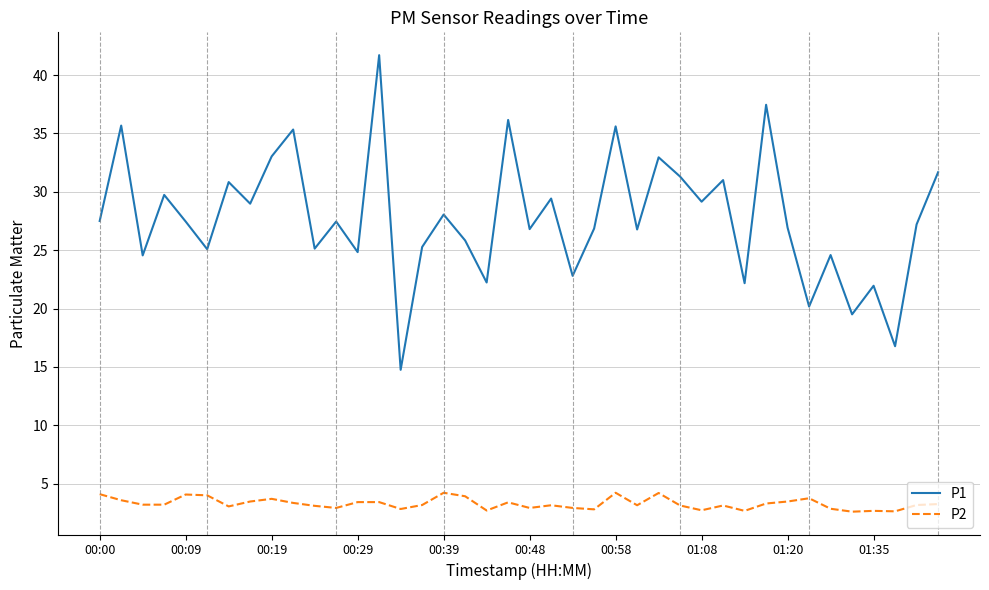

List the series in order of their overall mean, lowest first.

P2, P1